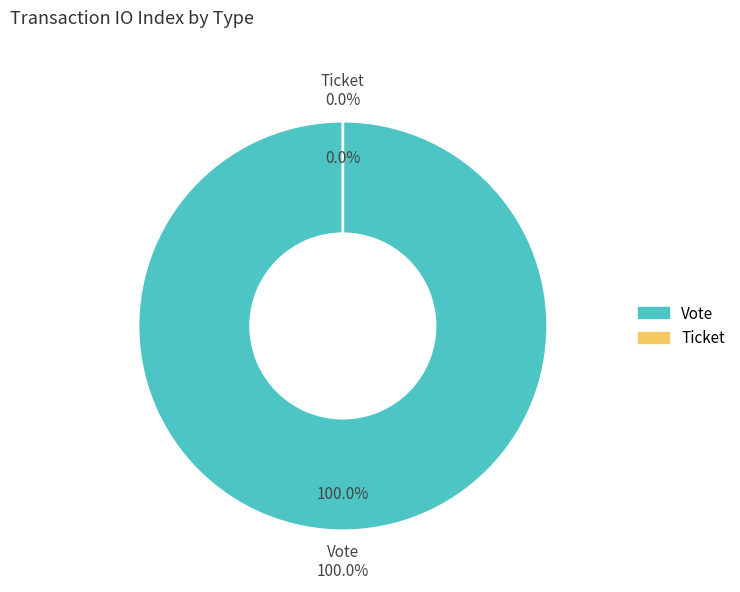

Is there any slice that represents more than half of the pie?

Yes